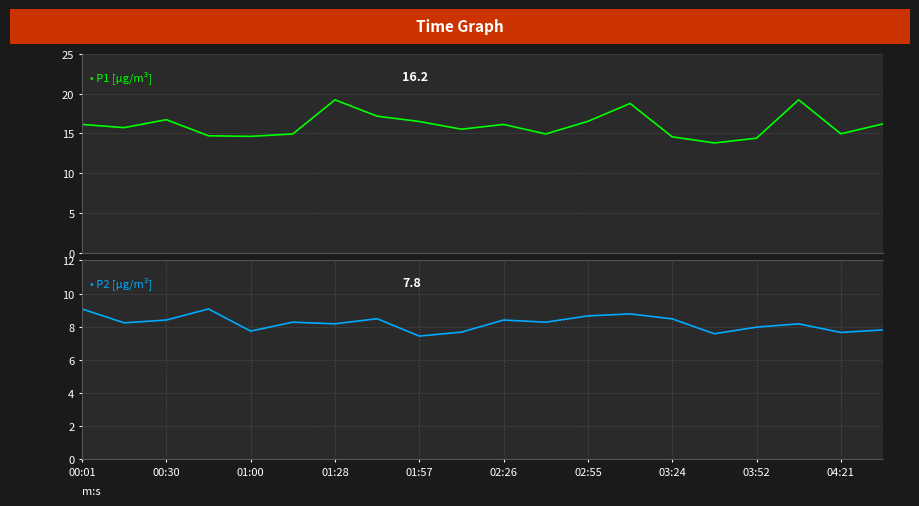

Where is P1 nearest to the value 16?

00:01